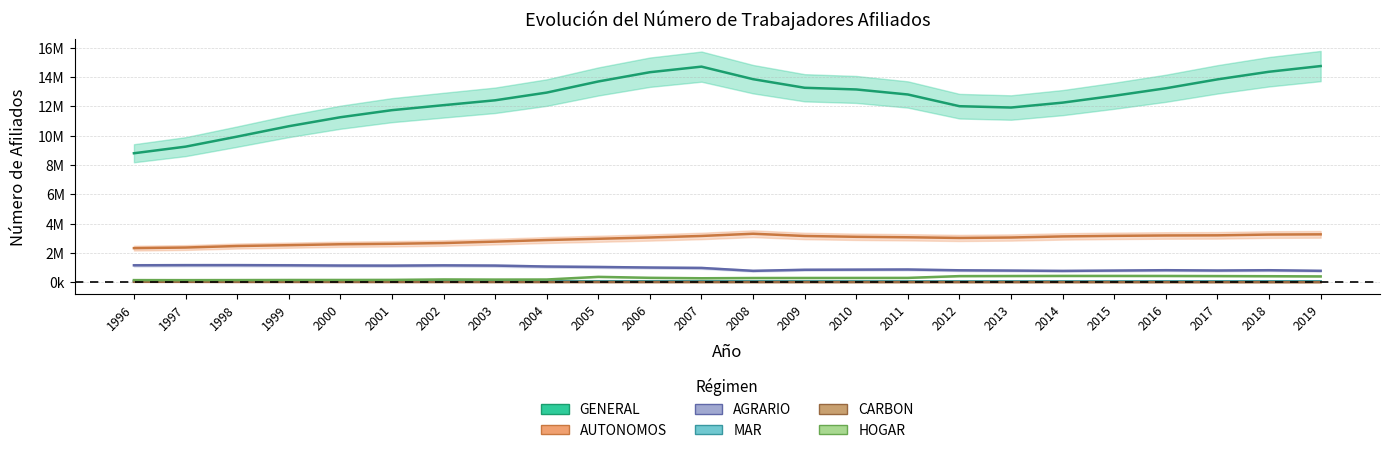

True or false: AUTONOMOS and AGRARIO intersect in this chart.

False